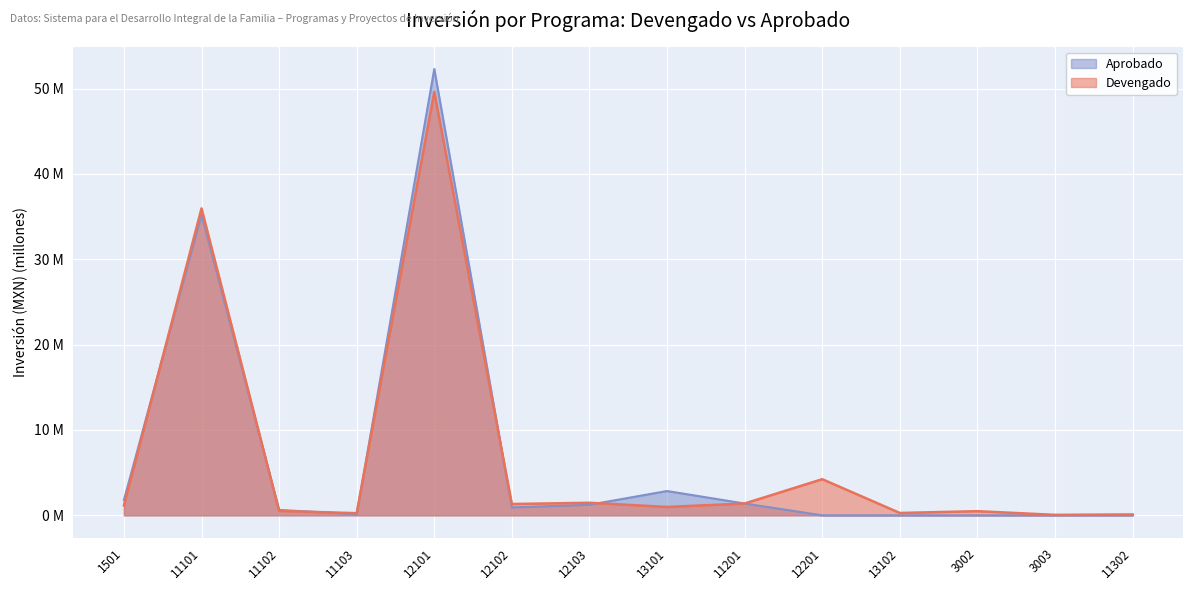

Rank the series at 12101 from highest to lowest value.

Aprobado, Devengado